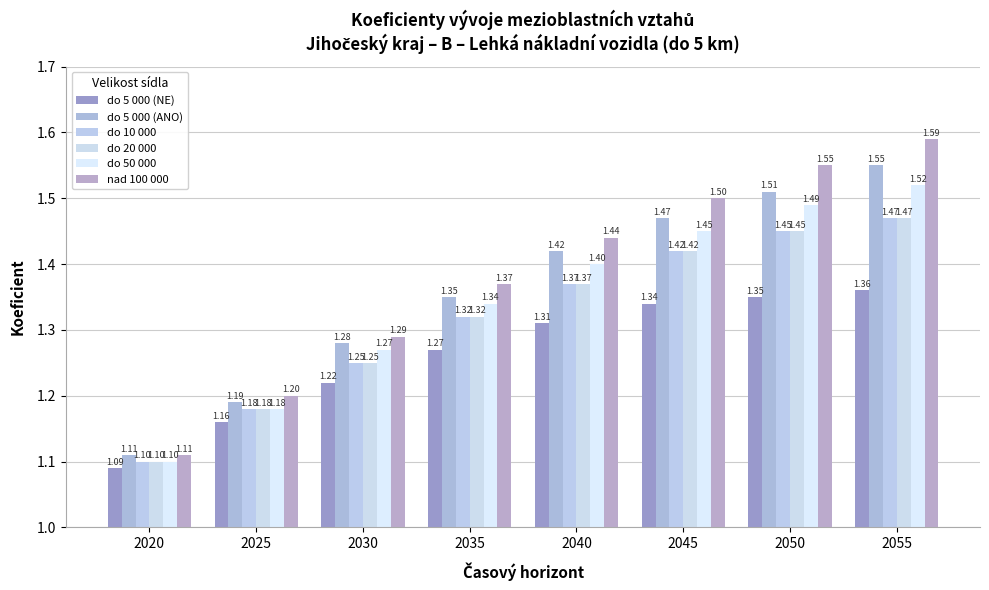

What is the difference between the maximum and minimum values in the do 20 000 series?

0.4